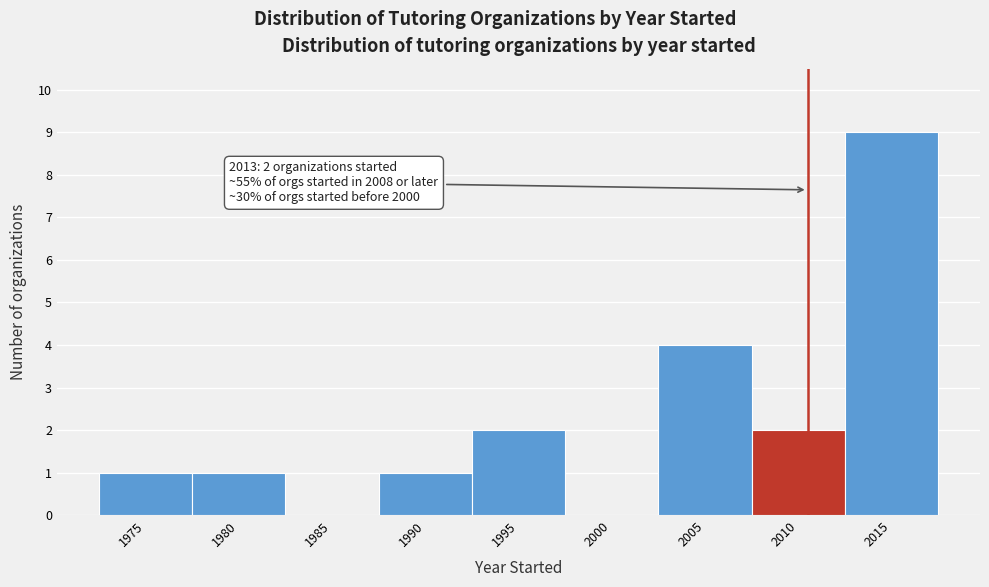

Reading left to right, transcribe all the data shown in this chart.

1975=1	1980=1	1985=0	1990=1	1995=2	2000=0	2005=4	2010=2	2015=9